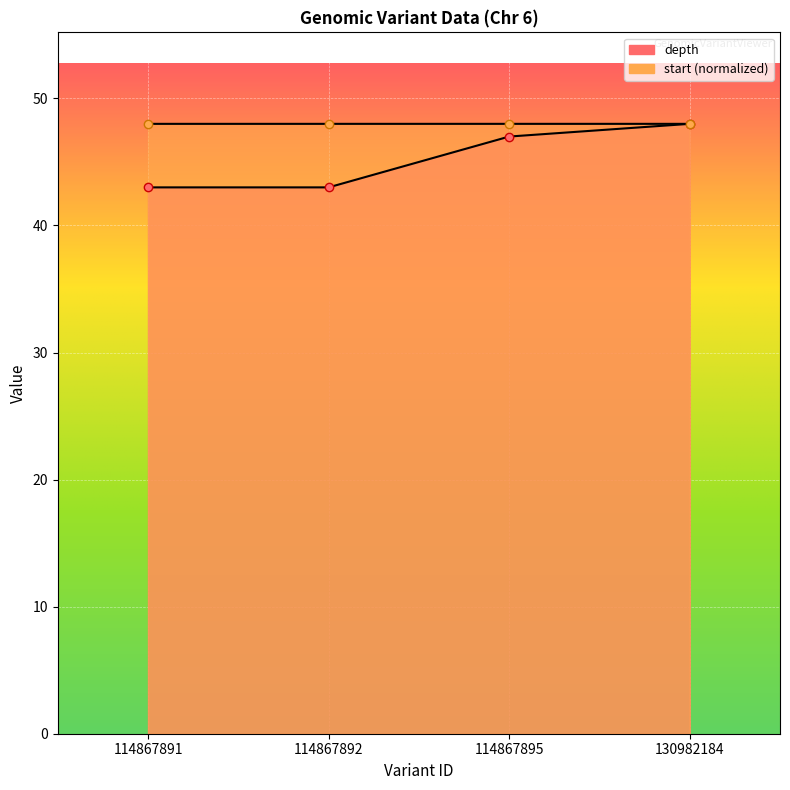

Rank the series by their average value, from lowest to highest.

depth, start